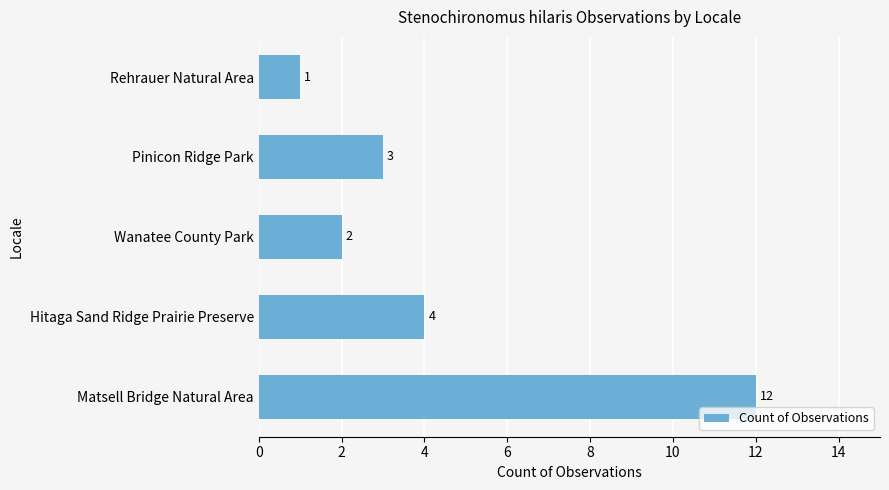

Rank the categories by value from lowest to highest.

Rehrauer Natural Area, Wanatee County Park, Pinicon Ridge Park, Hitaga Sand Ridge Prairie Preserve, Matsell Bridge Natural Area